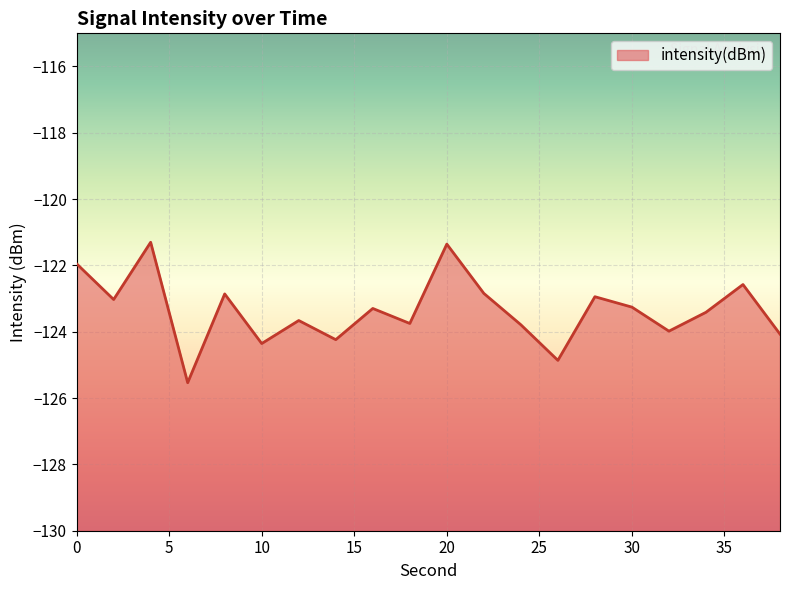

Does the chart display data point markers on the line(s)?

No